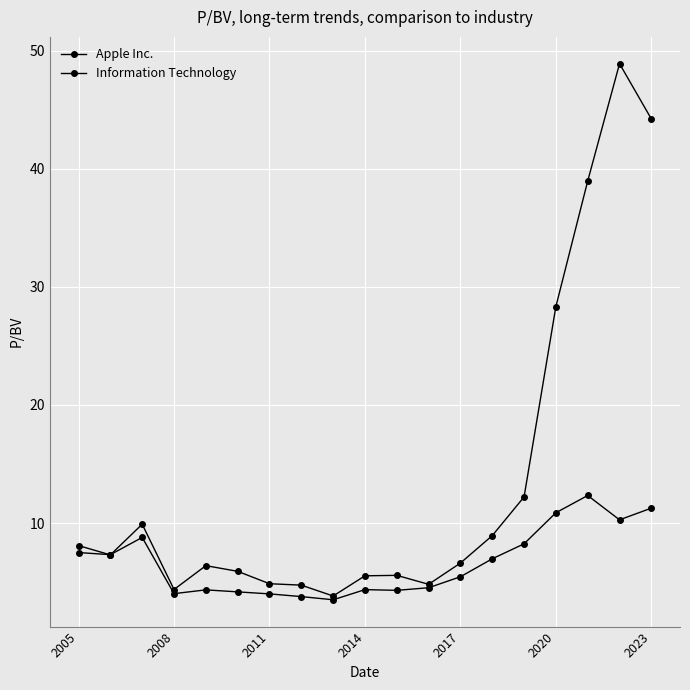

Rank the series by their average value, from lowest to highest.

Information Technology, Apple Inc.